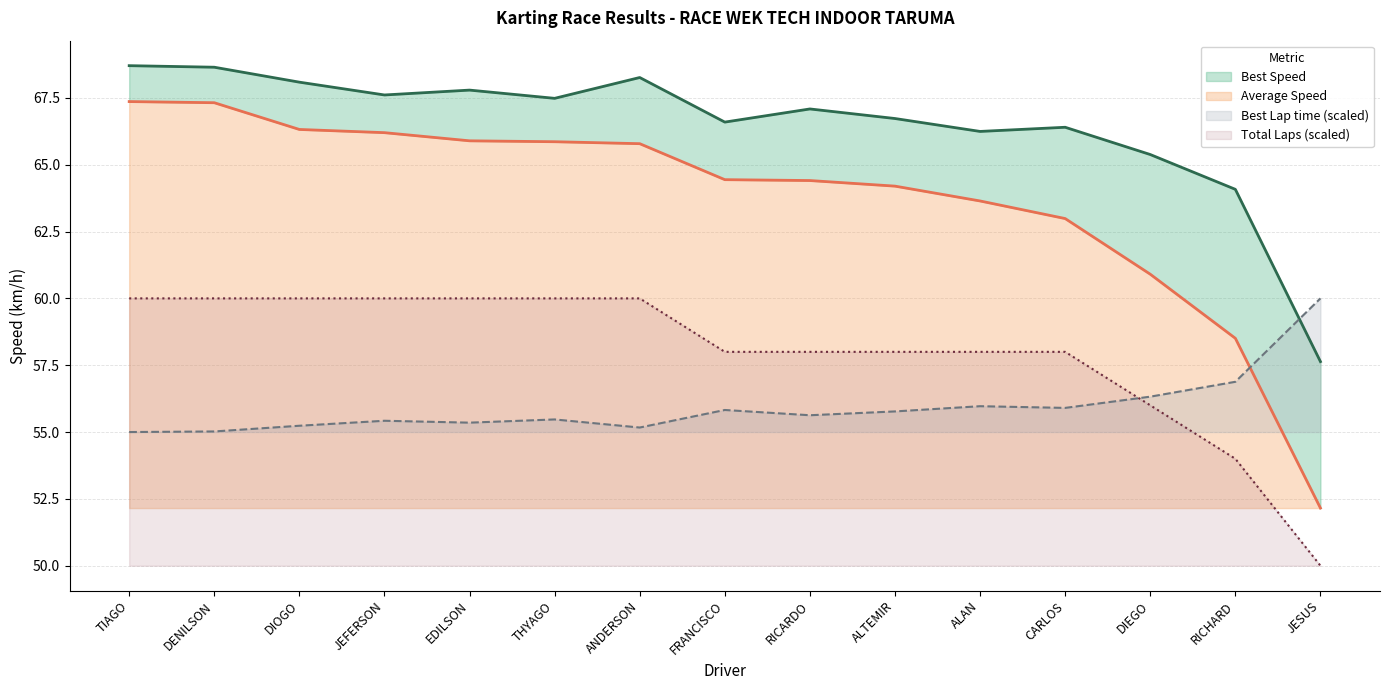

What is the sum of all Best Lap time values?

839.0